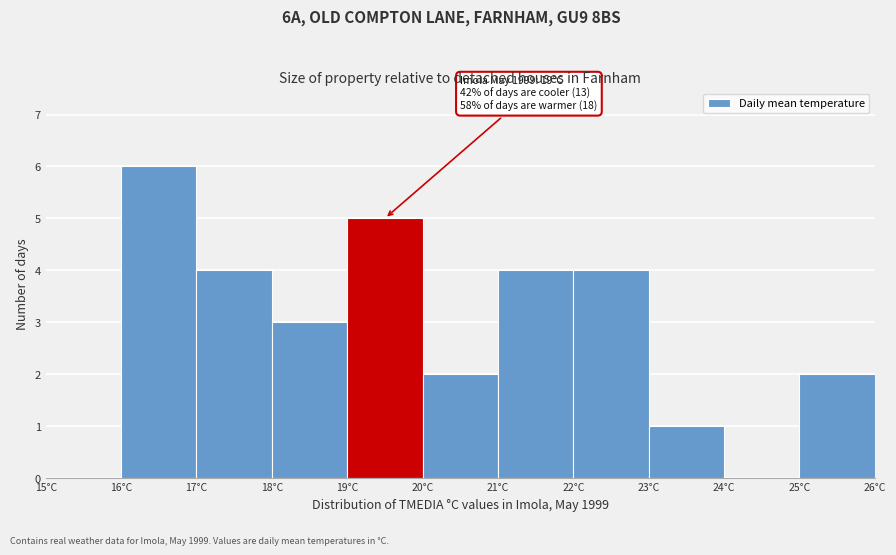

Which range on the x-axis has the tallest bar?

16 to 17